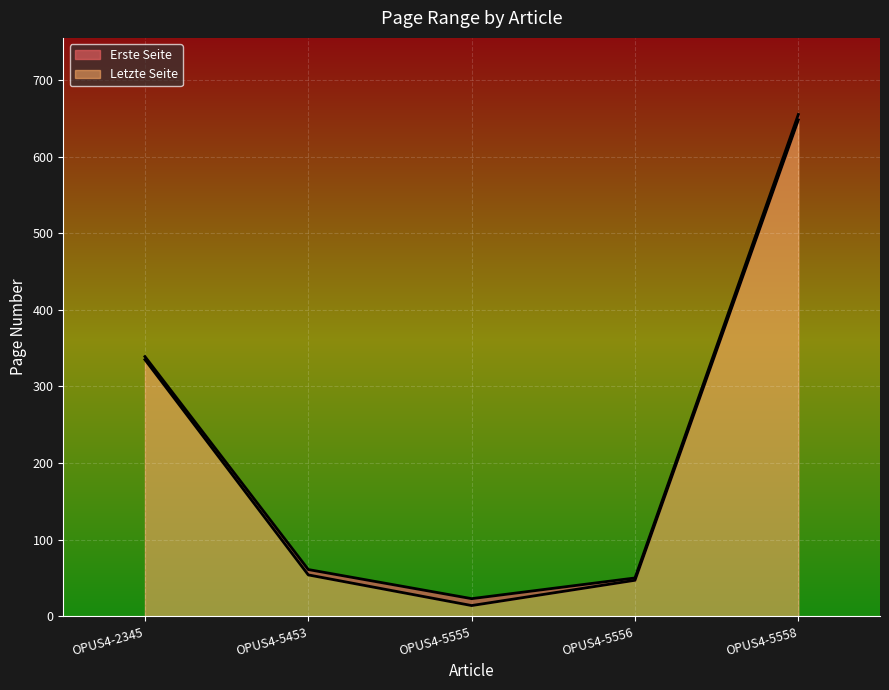

How many lines are shown in the chart?

2